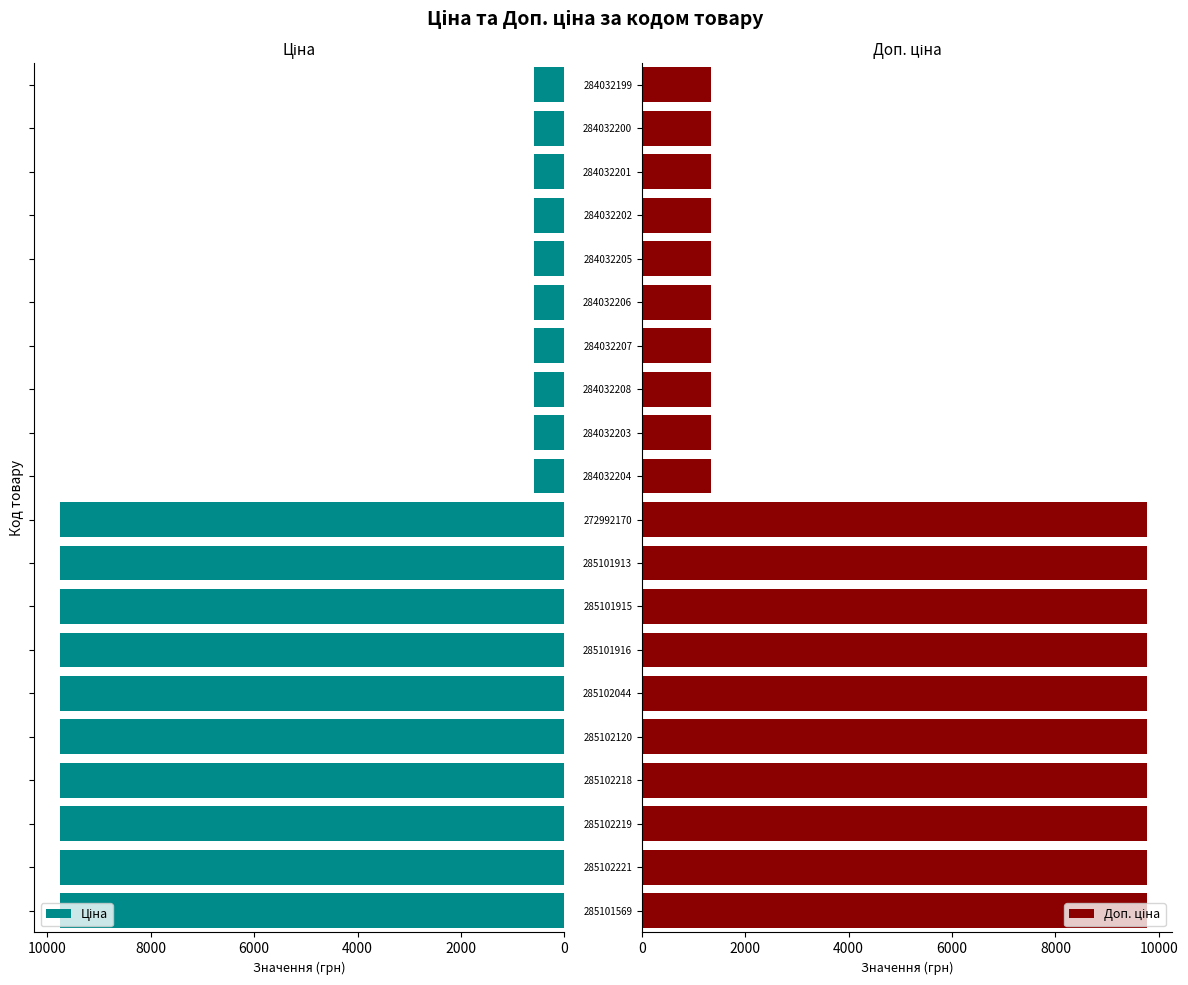

Rank the categories by Доп. ціна value from lowest to highest.

10, 11, 12, 13, 14, 15, 16, 17, 18, 19, 0, 2000, 4000, 6000, 8000, 10000, 12000, 7, 8, 9